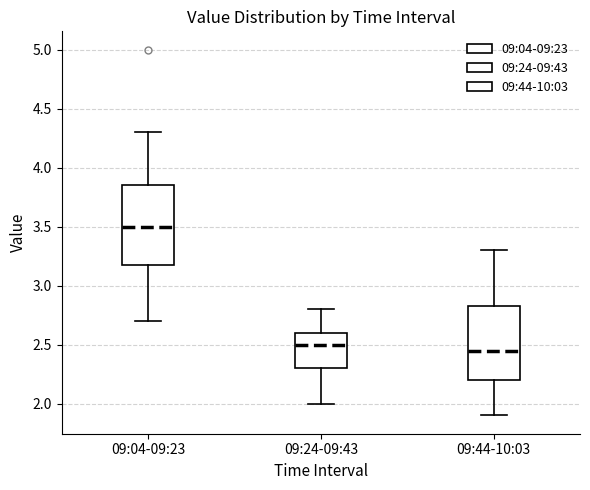

Reading left to right, transcribe this box plot: for each box, give where its median line is, the range the box spans, and where its two whiskers end, as read against the y-axis. The values are not printed on the chart, so give them approximately, as read against the axis.

09:04-09:23: median 3.50, box 3.20 to 3.85, whiskers 2.70 to 4.30
09:24-09:43: median 2.50, box 2.30 to 2.60, whiskers 2.00 to 2.80
09:44-10:03: median 2.45, box 2.20 to 2.85, whiskers 1.90 to 3.30